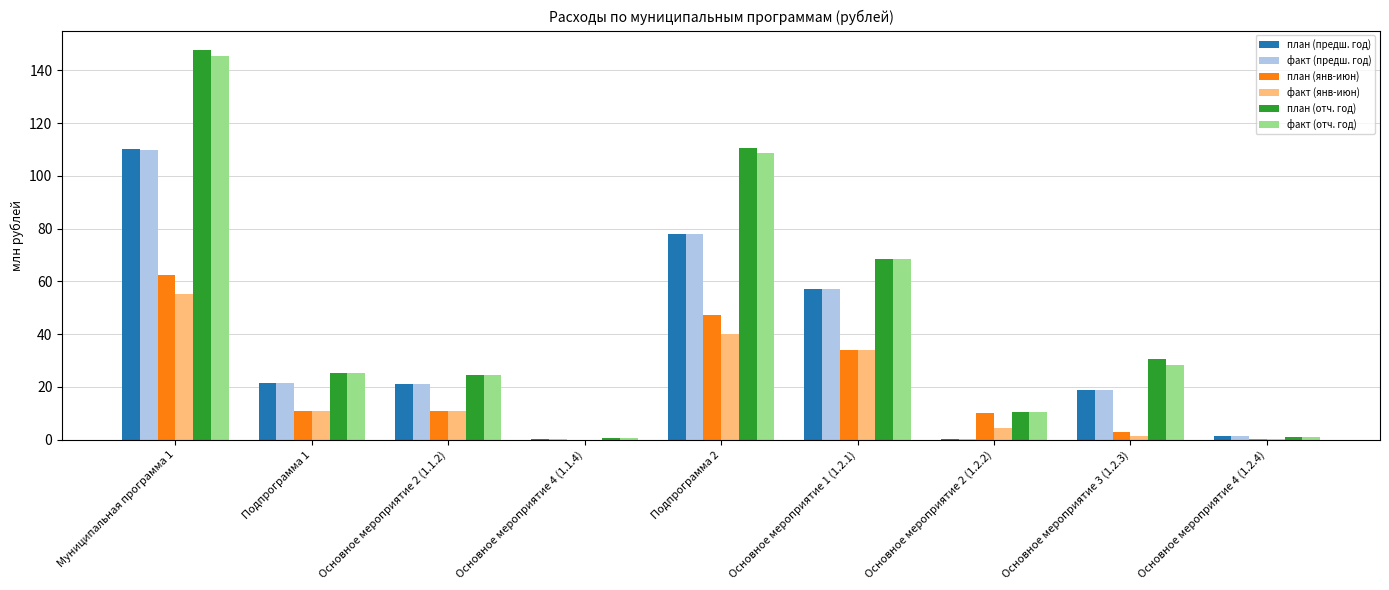

What is the maximum value for план (предш. год)?

110.0